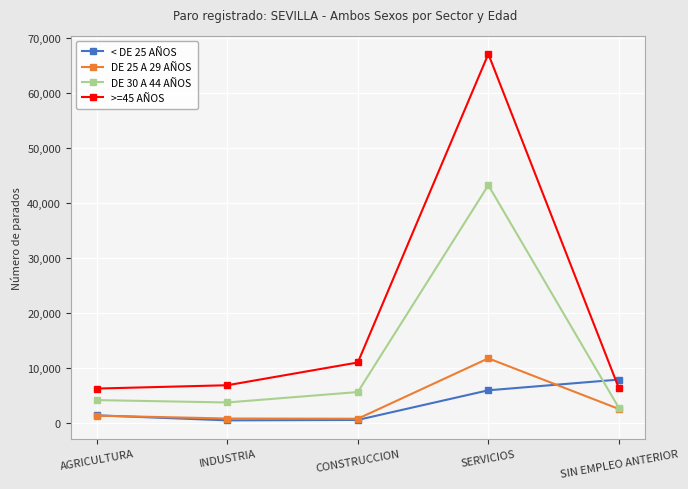

At which category does the chart reach its peak across all series?

SERVICIOS